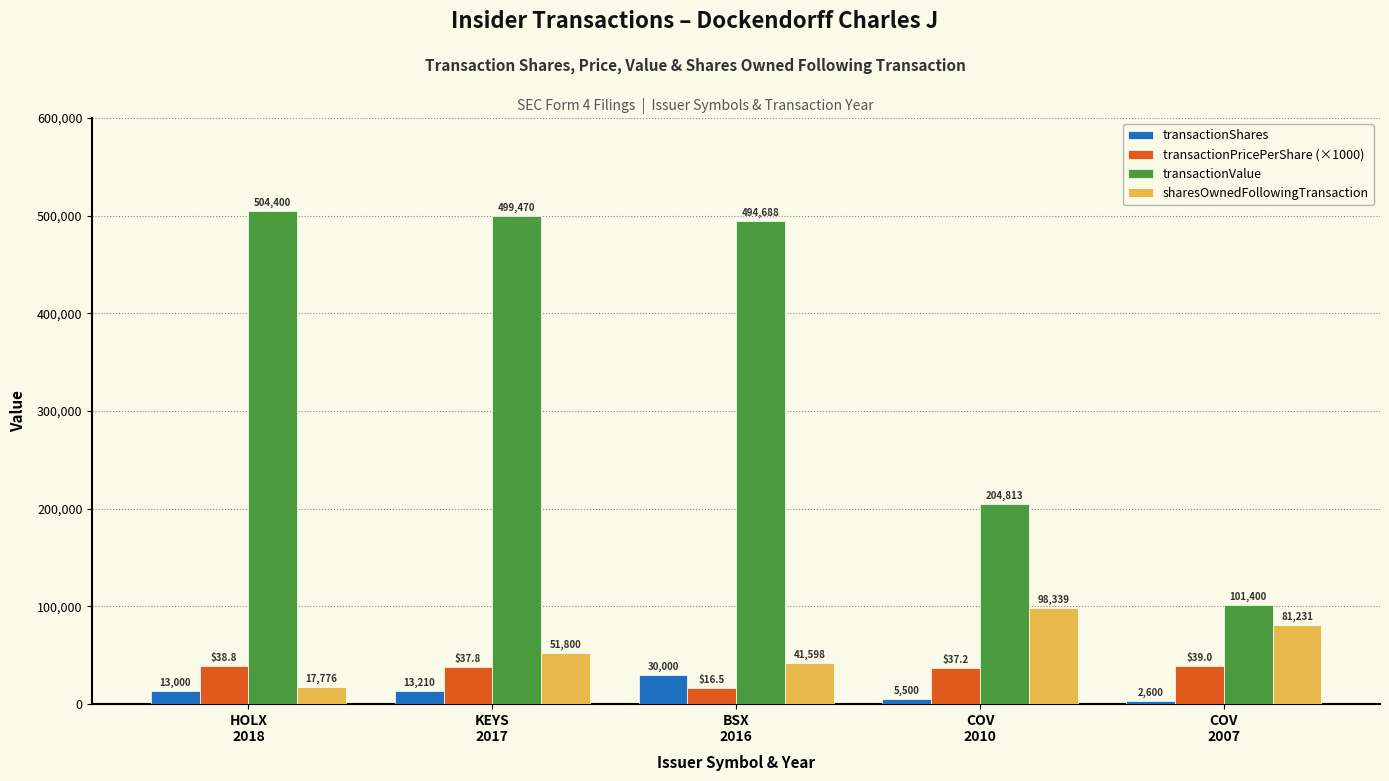

What is the spread (max minus min) of values at COV
2007?

98800.0